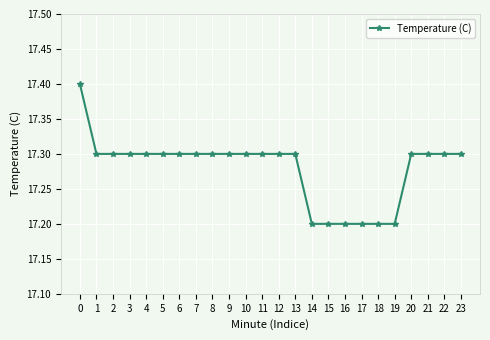

What is the approximate value at 18?

17.2